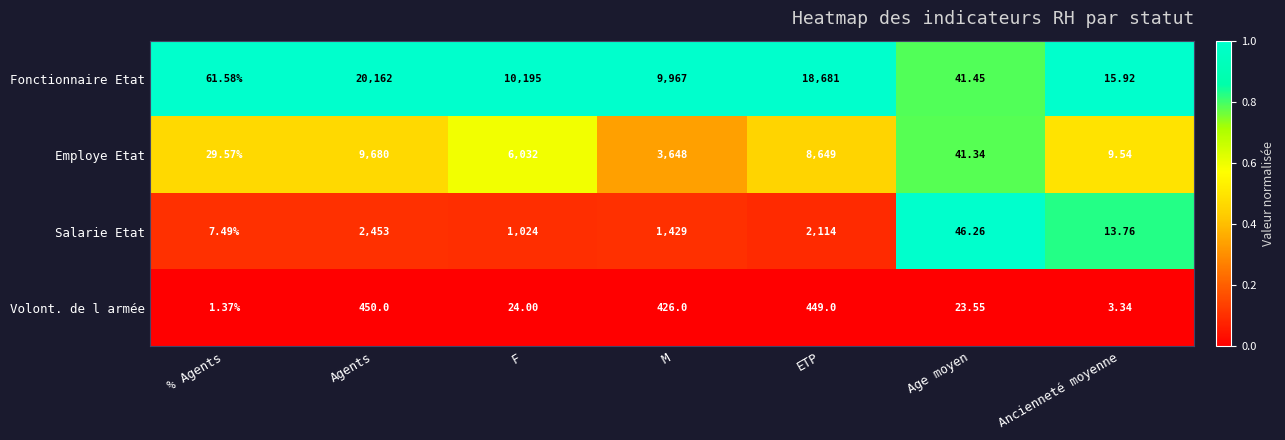

Which series changed the most between % Agents and M?

Fonctionnaire Etat